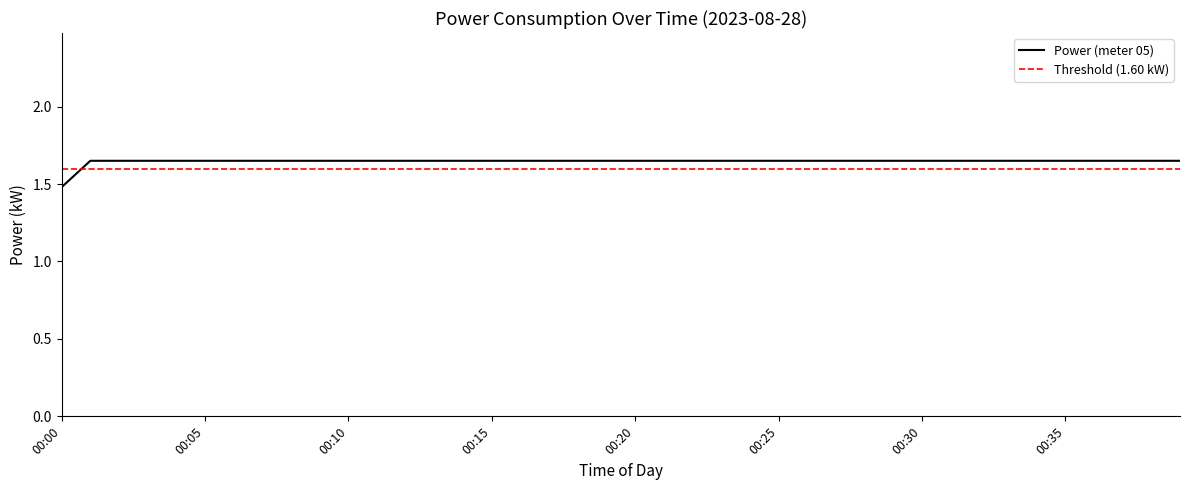

At which category does the chart reach its minimum across all series?

00:00